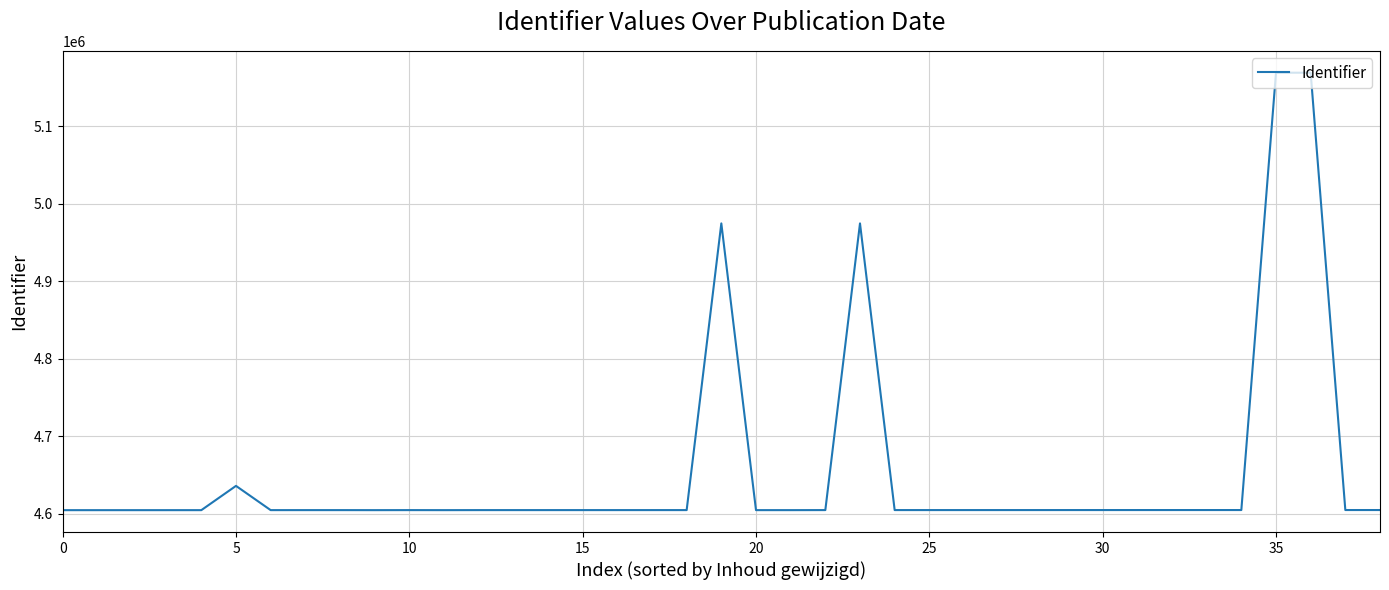

What is the smallest value displayed?

4604670